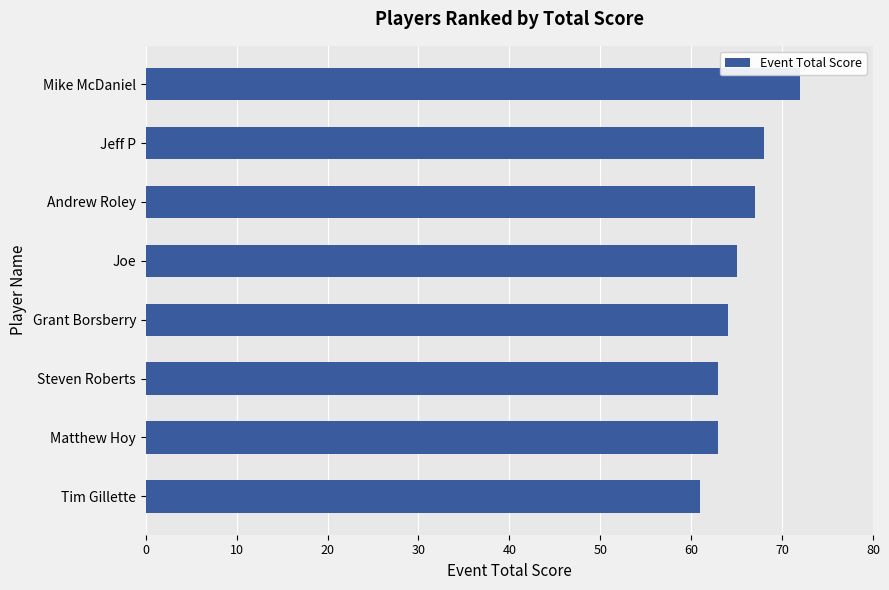

Count the number of categories in the chart.

8